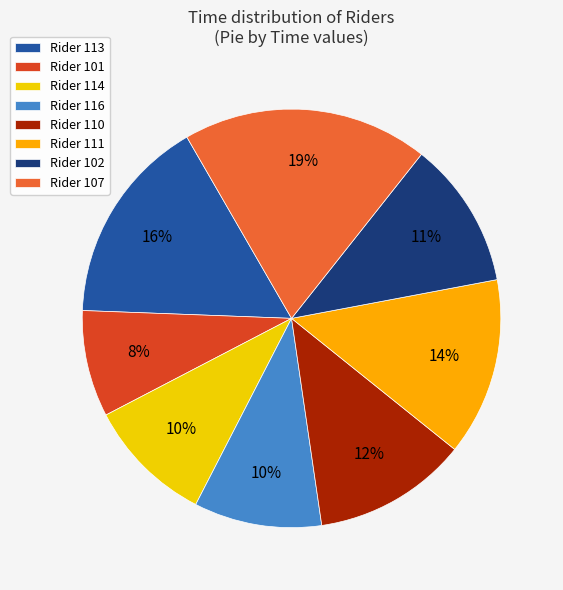

To the nearest percent, what is the average slice percentage?

12%